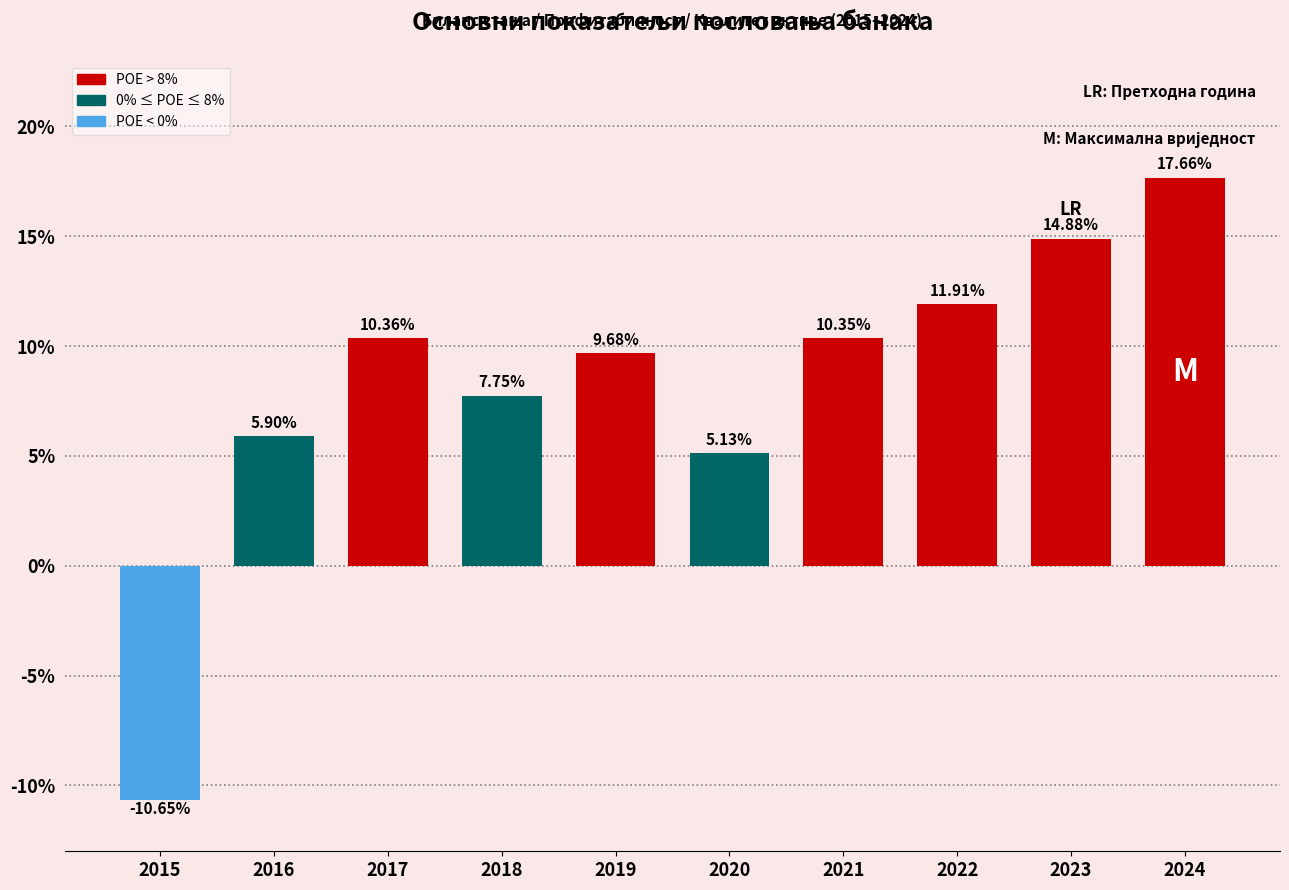

Rank the categories by value from lowest to highest.

2015, 2020, 2016, 2018, 2019, 2021, 2017, 2022, 2023, 2024